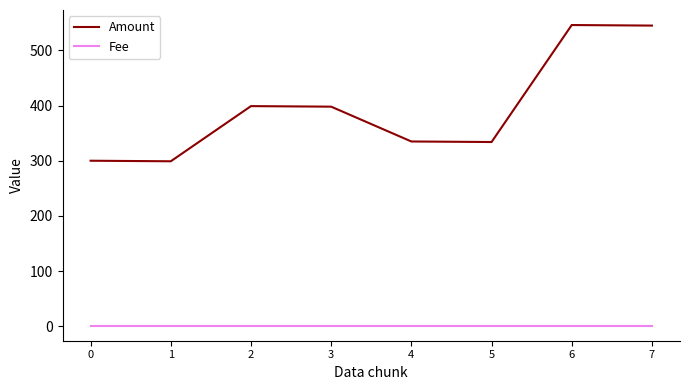

What is the sum of the Fee values at 0 and 6?

2.0